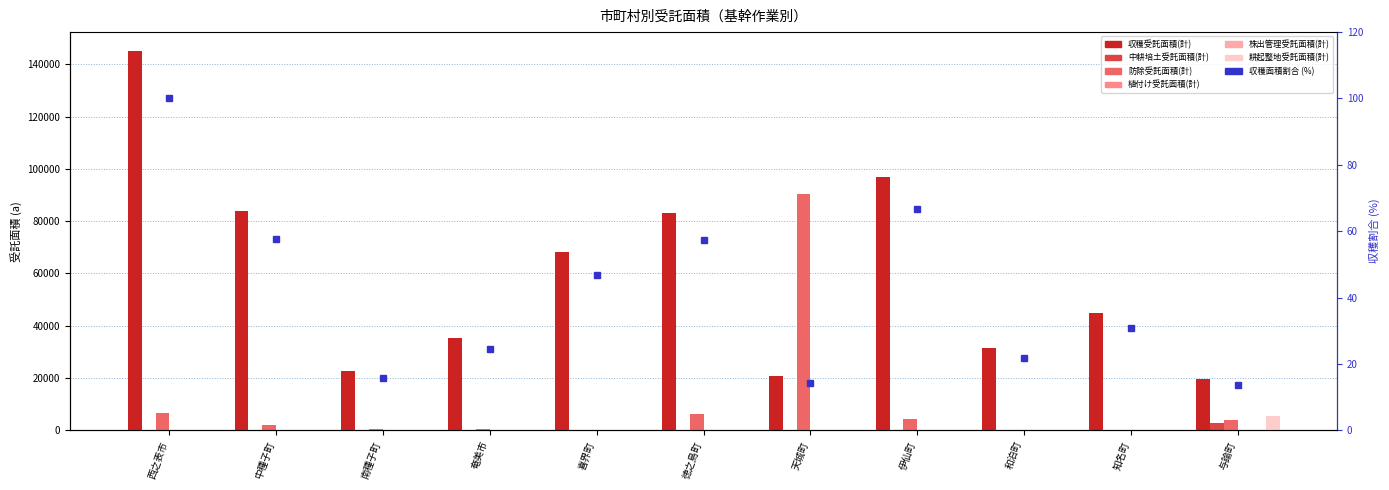

What is the lowest value of the 収穫受託面積(計) series?

19752.0